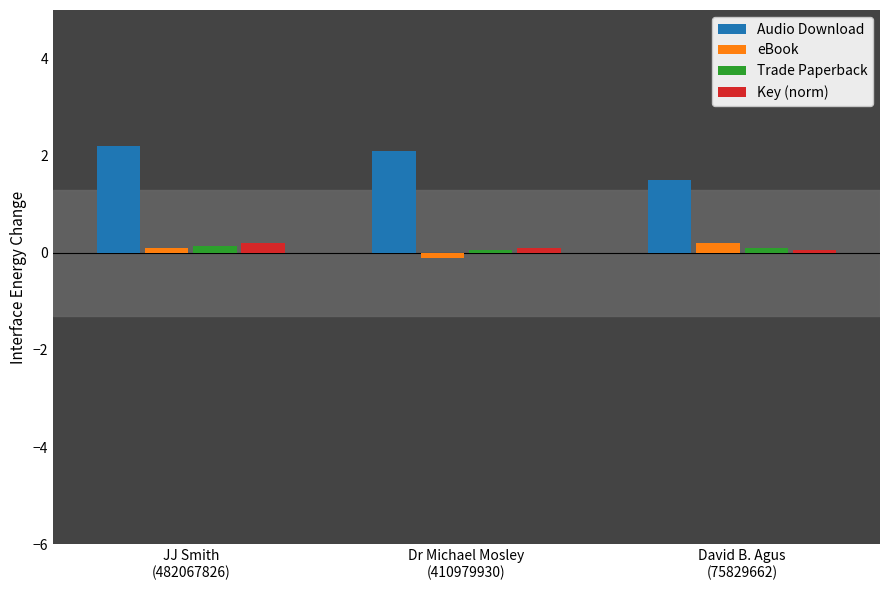

What is the label of the 3rd bar from the left?

David B. Agus
(75829662)